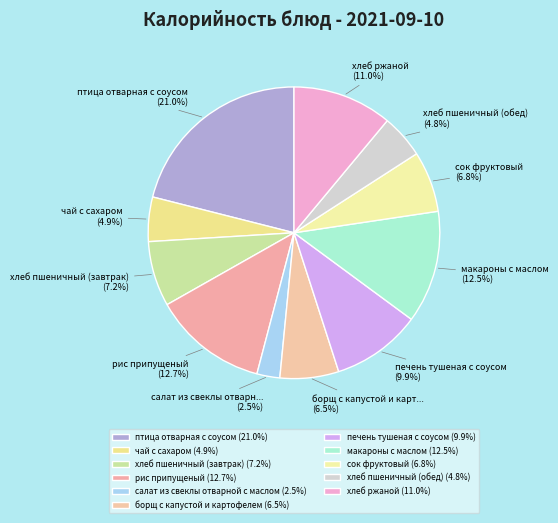

What percentage do хлеб пшеничный (обед) and салат из свеклы отварной с маслом together represent?

7.4%